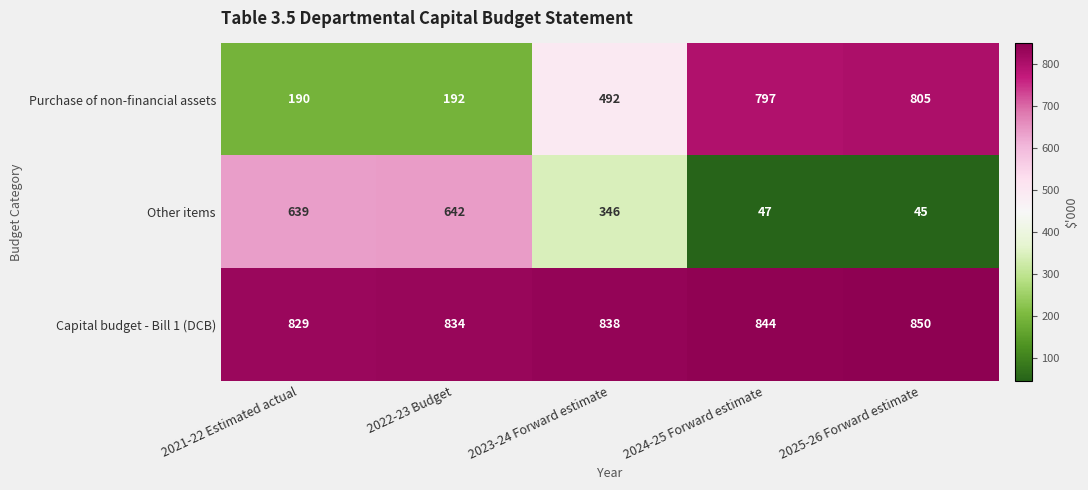

Which series has the widest spread of values?

Purchase of non-financial assets